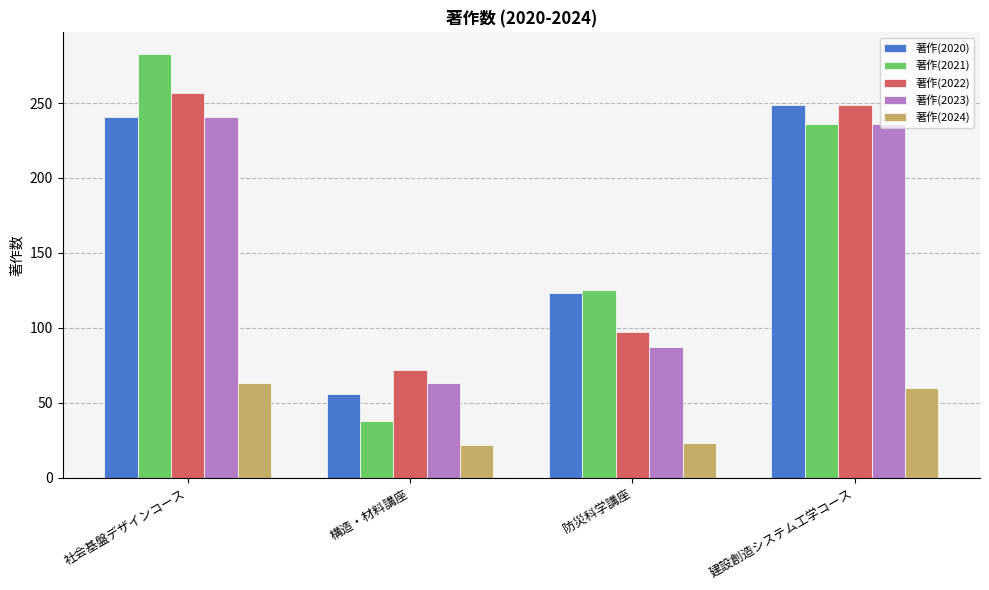

What is the difference between the maximum and minimum values in the 著作(2024) series?

41